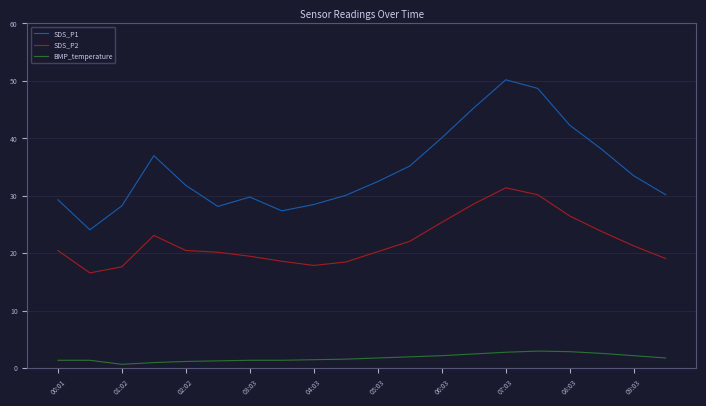

Rank the series by their maximum value, from highest to lowest.

SDS_P1, SDS_P2, BMP_temperature